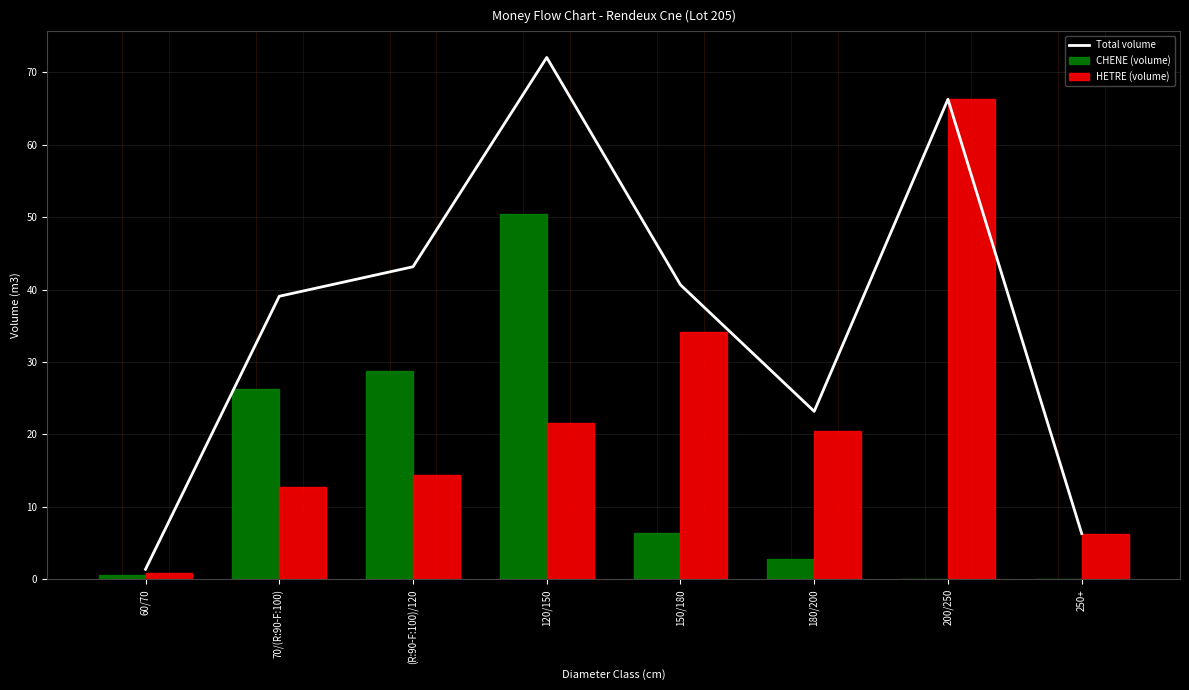

At 120/150, list the series in order from largest to smallest.

Total volume, CHENE (volume), HETRE (volume)